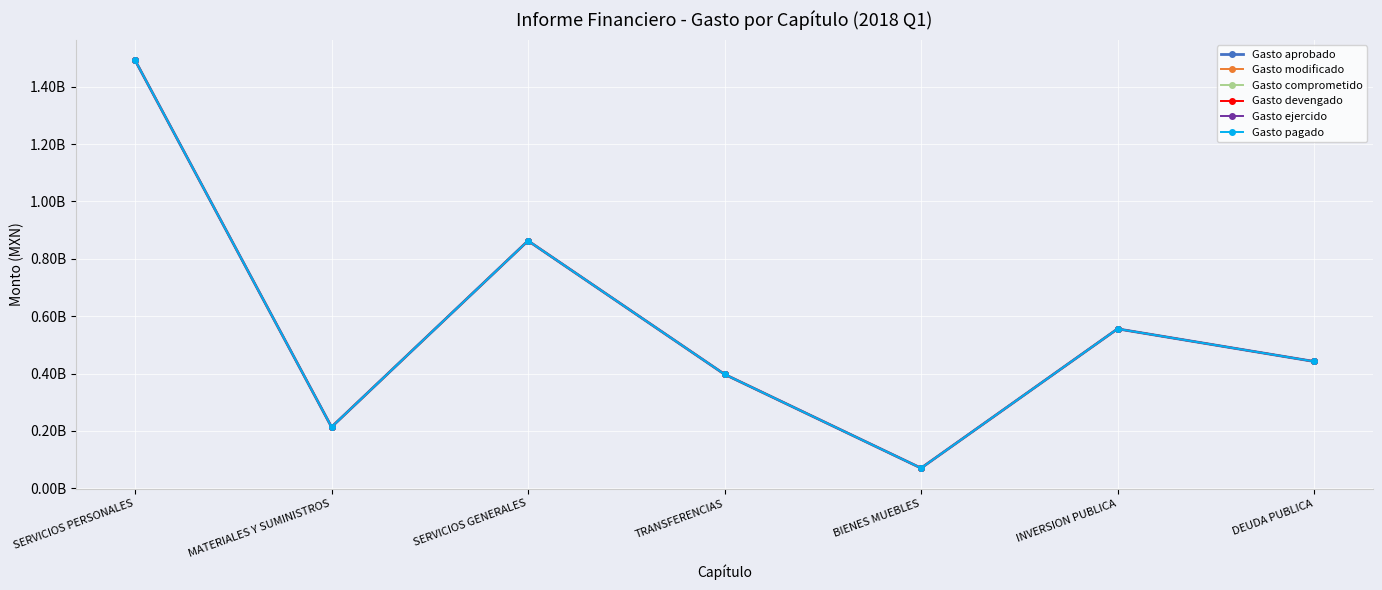

Is this an area chart (filled region under the line)?

No